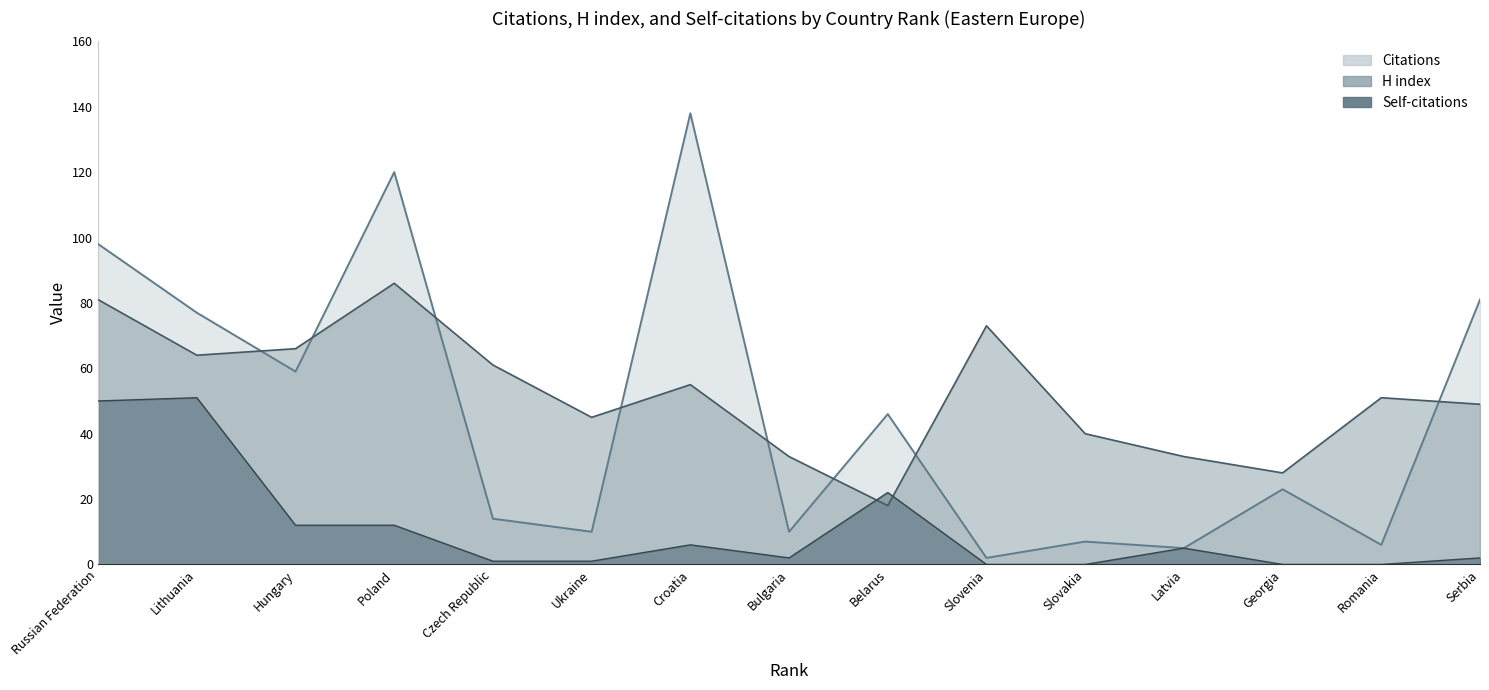

What is the average value of the Citations series?

46